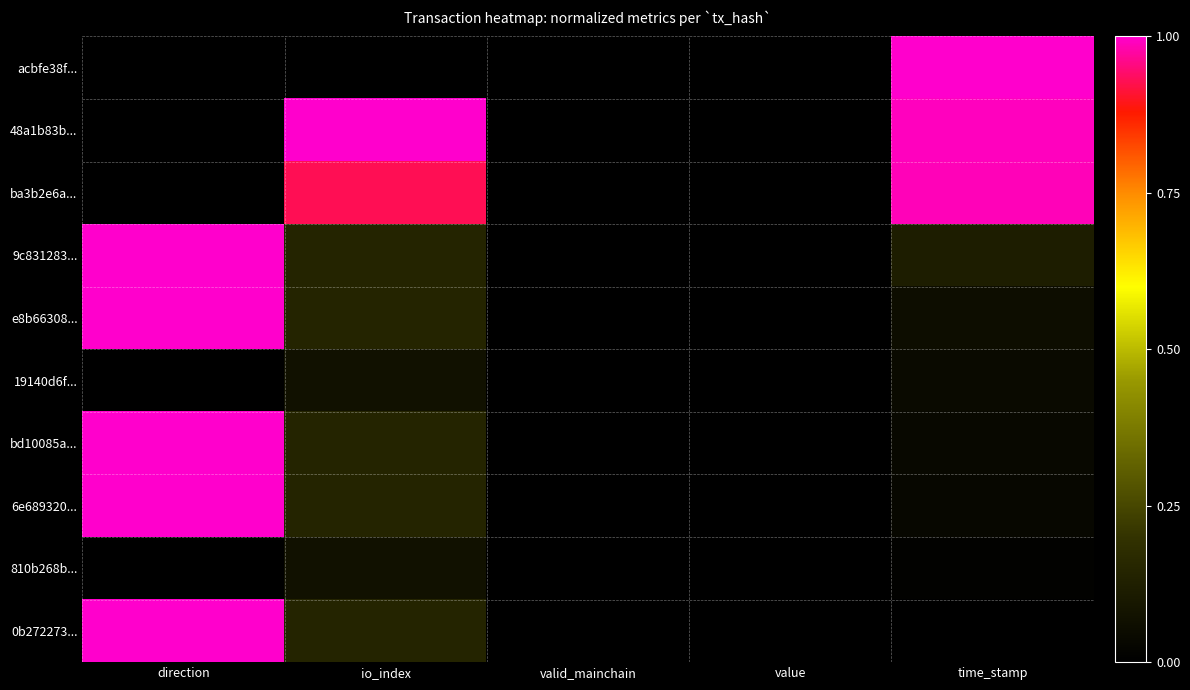

Which has a higher value, io_index or value?

io_index